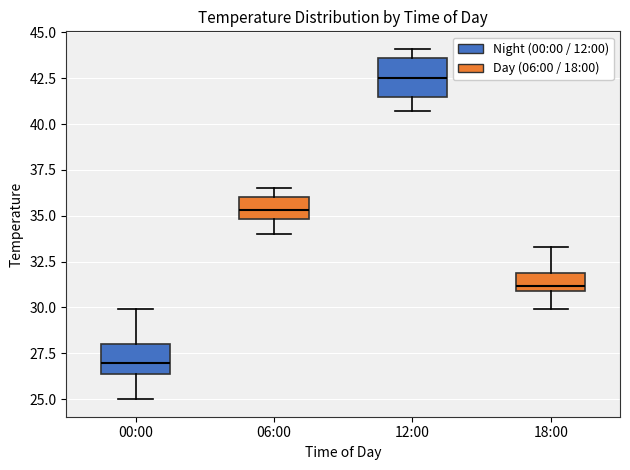

Reading left to right, transcribe this box plot: for each box, give where its median line is, the range the box spans, and where its two whiskers end, as read against the y-axis. The values are not printed on the chart, so give them approximately, as read against the axis.

00:00: median 27.0, box 26.5 to 28.0, whiskers 25.0 to 30.0
06:00: median 35.5, box 35.0 to 36.0, whiskers 34.0 to 36.5
12:00: median 42.5, box 41.5 to 43.5, whiskers 40.5 to 44.0
18:00: median 31.0 (just above the box's lower edge), box 31.0 to 32.0, whiskers 30.0 to 33.5